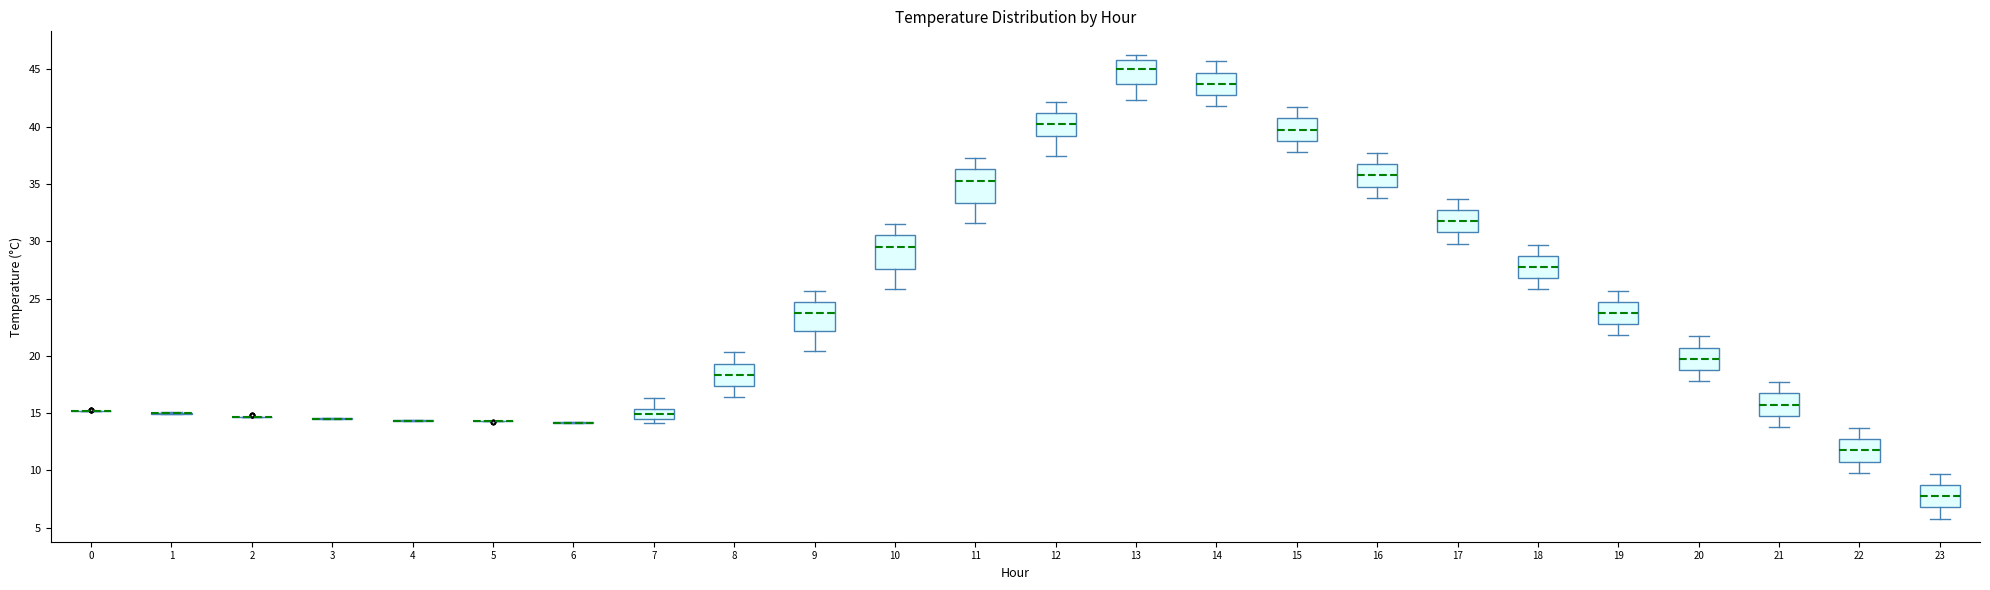

Reading left to right, transcribe this box plot: for each box, give where its median line is, the range the box spans, and where its two whiskers end, as read against the y-axis. The values are not printed on the chart, so give them approximately, as read against the axis.

0: box collapsed to a line at 15.0, whiskers 15.0 to 15.0
1: box collapsed to a line at 15.0, whiskers 15.0 to 15.0
2: box collapsed to a line at 14.5, whiskers 14.5 to 14.5
3: box collapsed to a line at 14.5, whiskers 14.5 to 14.5
4: box collapsed to a line at 14.5, whiskers 14.5 to 14.5
5: box collapsed to a line at 14.5, whiskers 14.5 to 14.5
6: box collapsed to a line at 14.0, whiskers 14.0 to 14.0
7: median 15.0, box 14.5 to 15.5, whiskers 14.0 to 16.5
8: median 18.5, box 17.5 to 19.5, whiskers 16.5 to 20.5
9: median 24.0, box 22.0 to 24.5, whiskers 20.5 to 25.5
10: median 29.5, box 27.5 to 30.5, whiskers 26.0 to 31.5
11: median 35.5, box 33.5 to 36.5, whiskers 31.5 to 37.5
12: median 40.5, box 39.0 to 41.0, whiskers 37.5 to 42.0
13: median 45.0, box 44.0 to 46.0, whiskers 42.5 to 46.5
14: median 44.0, box 43.0 to 44.5, whiskers 42.0 to 45.5
15: median 40.0, box 39.0 to 40.5, whiskers 38.0 to 41.5
16: median 36.0, box 35.0 to 36.5, whiskers 34.0 to 37.5
17: median 32.0, box 31.0 to 32.5, whiskers 30.0 to 33.5
18: median 28.0, box 27.0 to 28.5, whiskers 26.0 to 29.5
19: median 24.0, box 23.0 to 24.5, whiskers 22.0 to 25.5
20: median 20.0, box 19.0 to 20.5, whiskers 18.0 to 21.5
21: median 16.0, box 15.0 to 16.5, whiskers 14.0 to 17.5
22: median 12.0, box 11.0 to 12.5, whiskers 10.0 to 13.5
23: median 8.0, box 7.0 to 8.5, whiskers 6.0 to 9.5